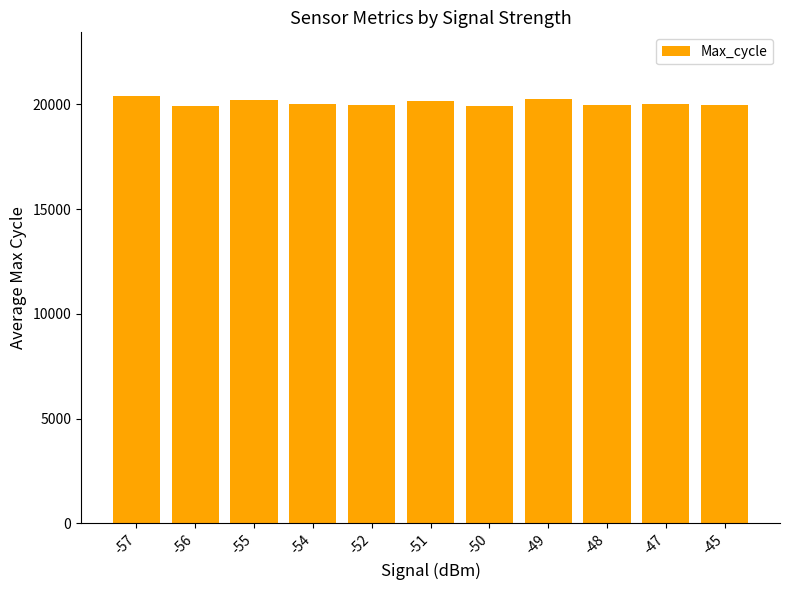

What is the maximum value shown in the chart?

20377